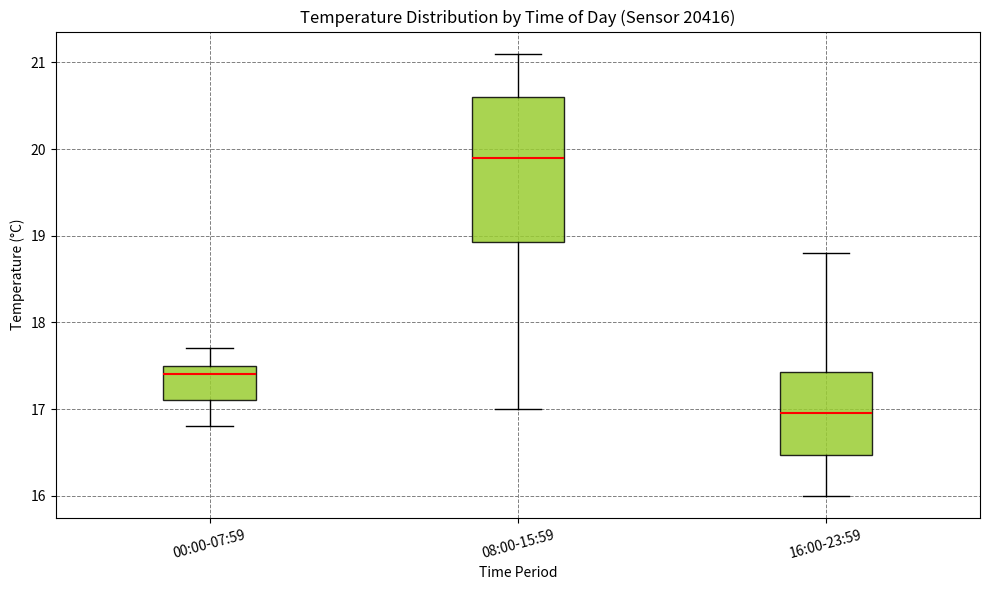

Where is the lower edge of the box for 16:00-23:59 on the y-axis? The values are not printed on the chart, so give them approximately, as read against the axis.

16.5